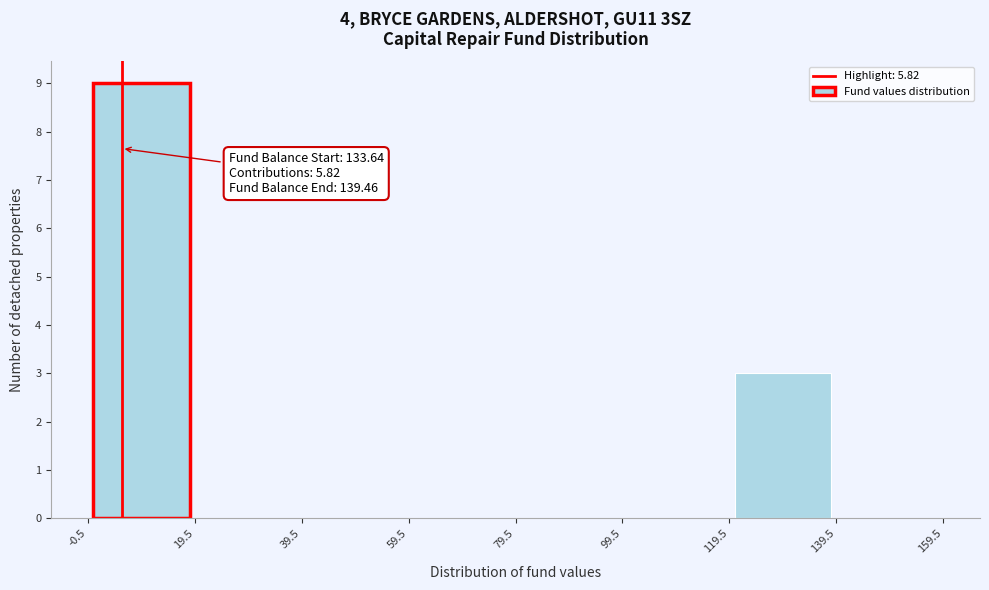

Which range on the x-axis has the tallest bar?

-0.5 to 19.5